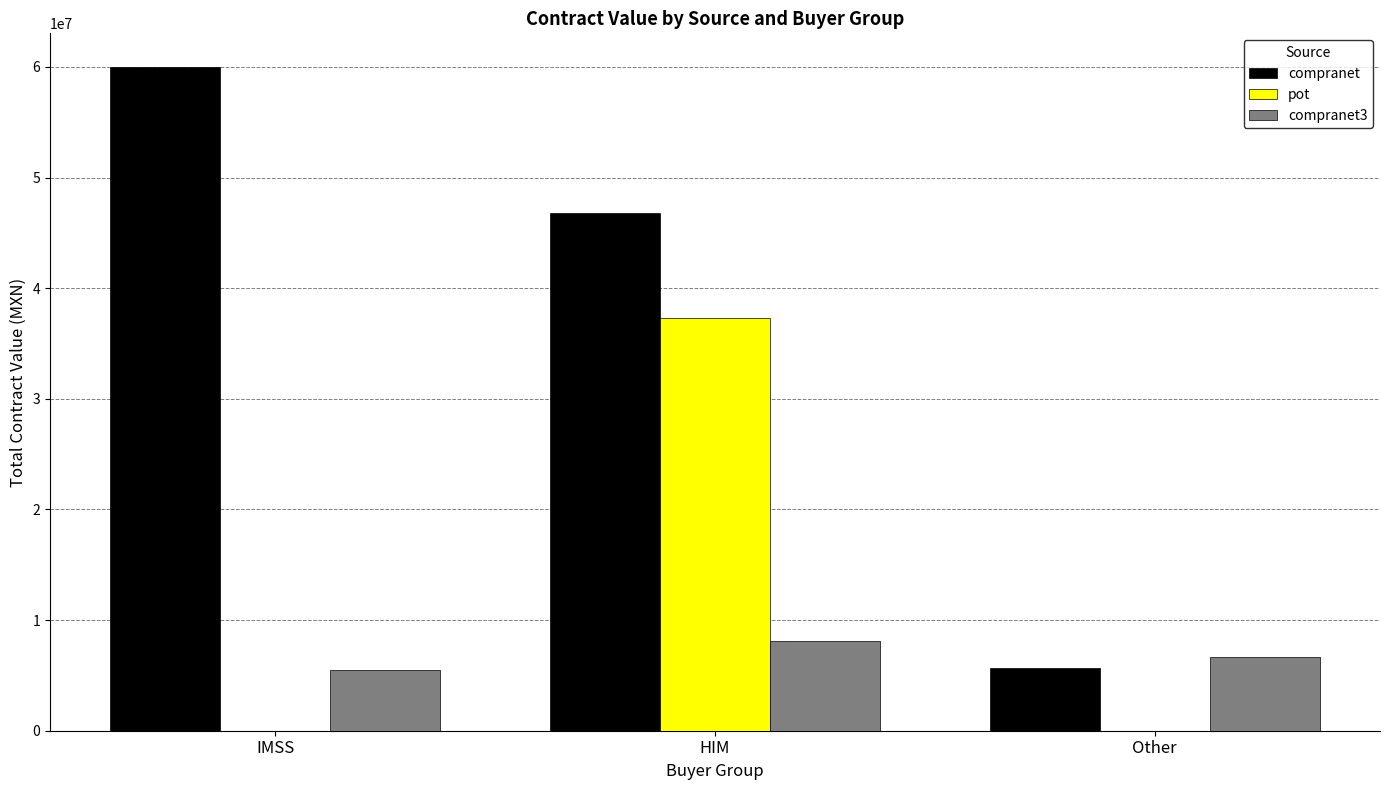

Is the value of compranet at Other greater than the value of compranet3 at HIM?

No